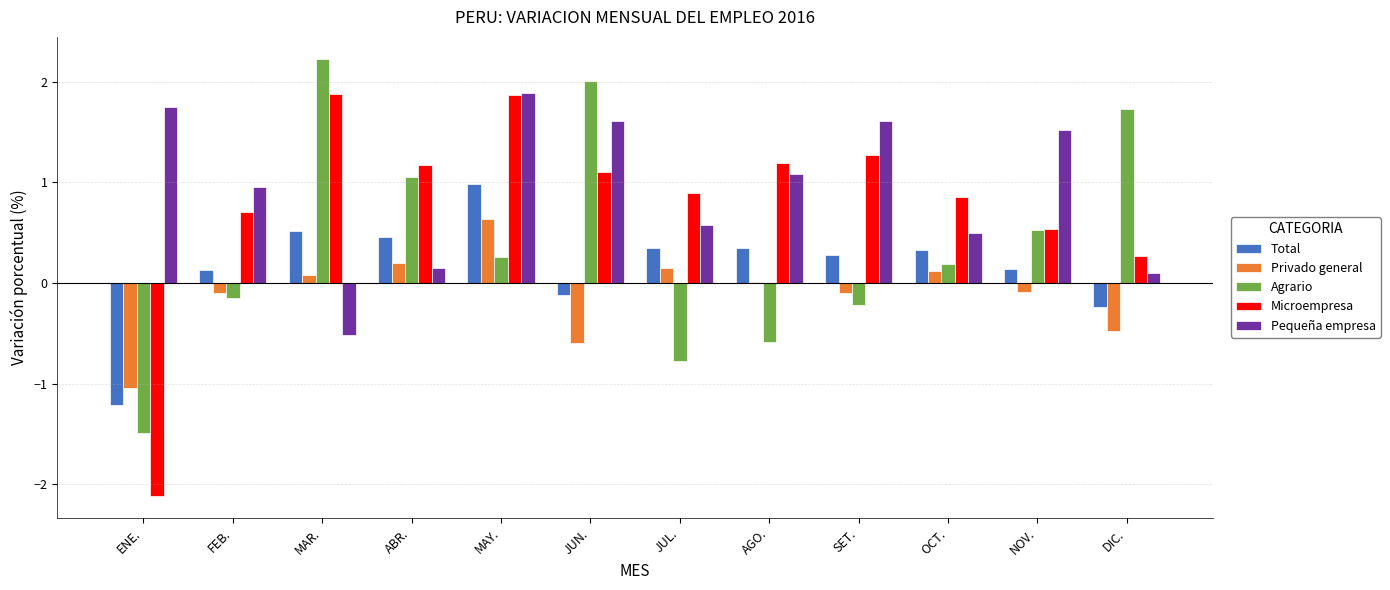

Does the chart contain stacked bars?

No